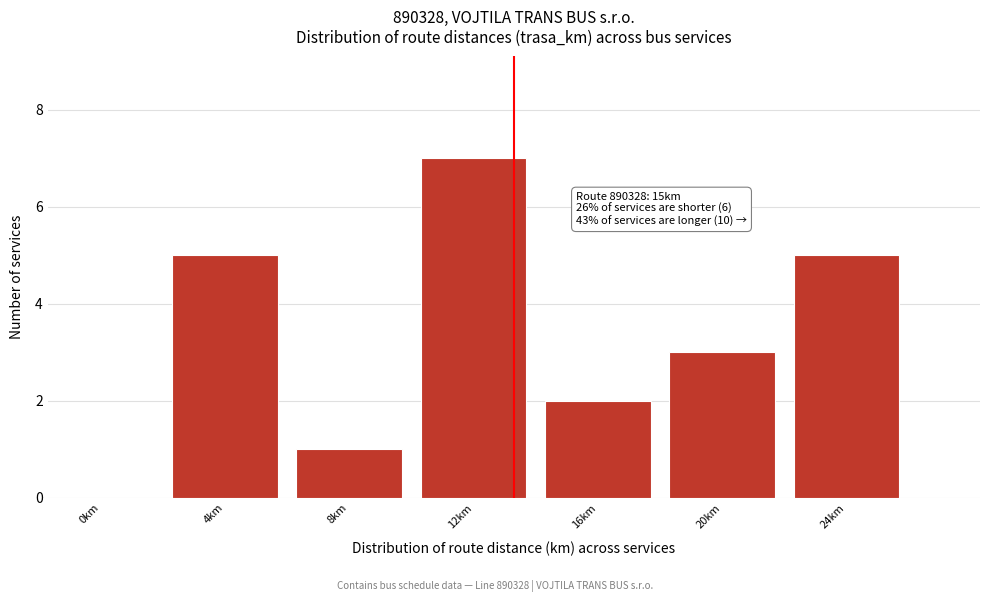

Reading left to right, transcribe all the data shown in this chart.

0km=0	4km=5	8km=1	12km=7	16km=2	20km=3	24km=5